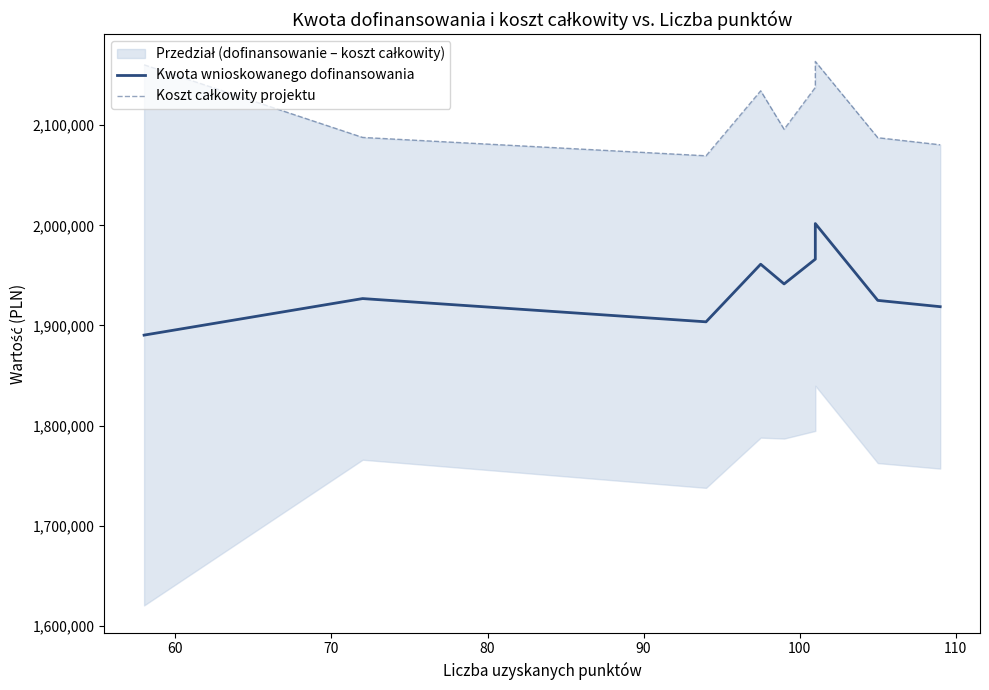

What are all the series names shown in the legend?

Kwota wnioskowanego dofinansowania, Koszt całkowity projektu